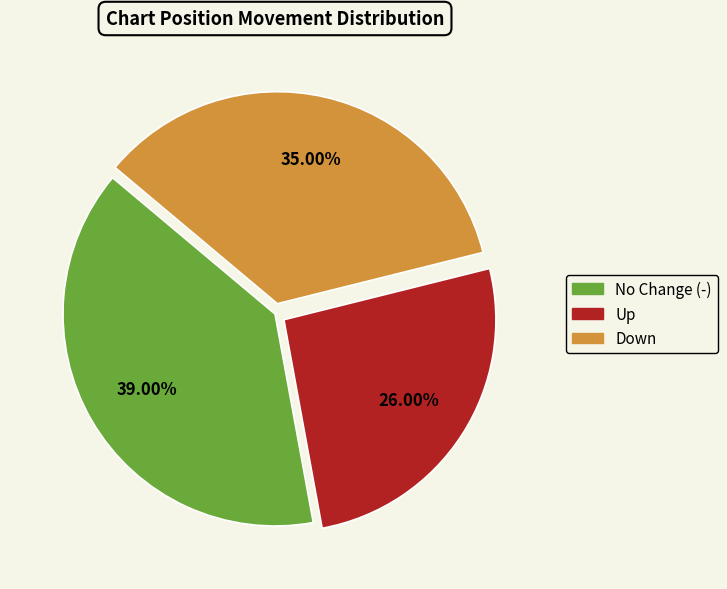

Rank the categories by value from lowest to highest.

Up, Down, No Change (-)